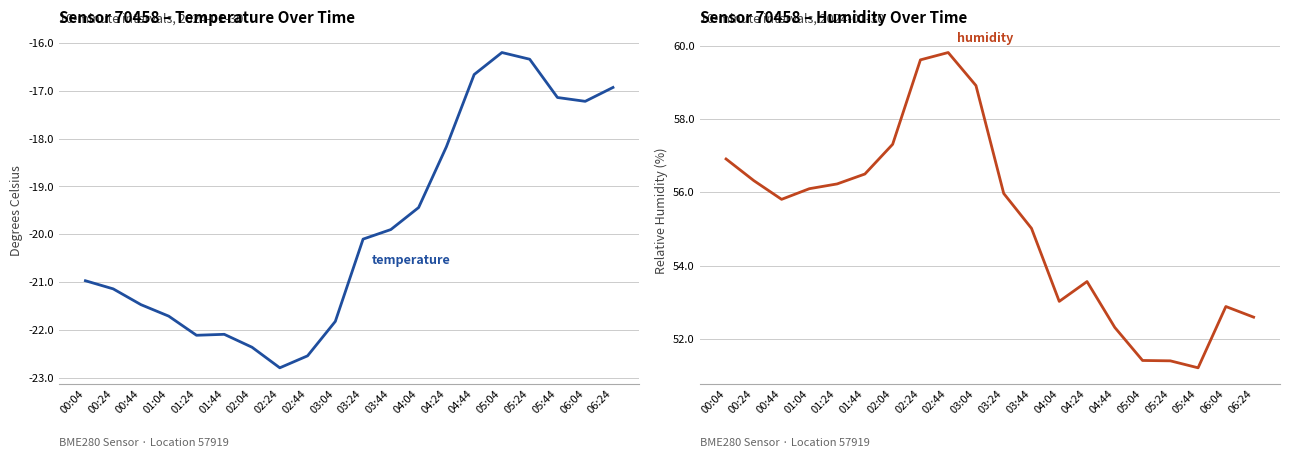

Where is humidity nearest to the value 55?

03:44